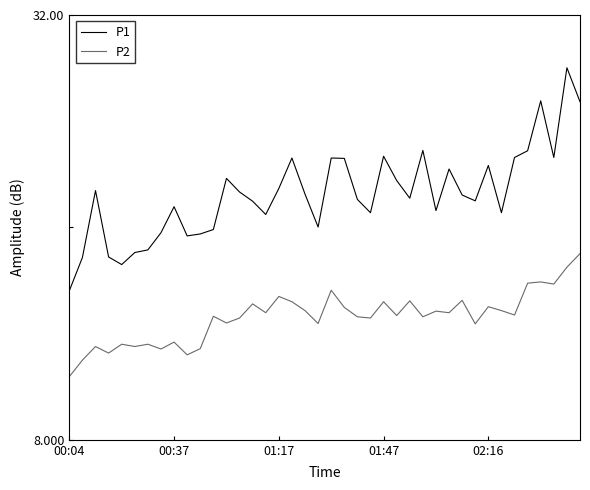

What is the sum of all P2 values?

597.0